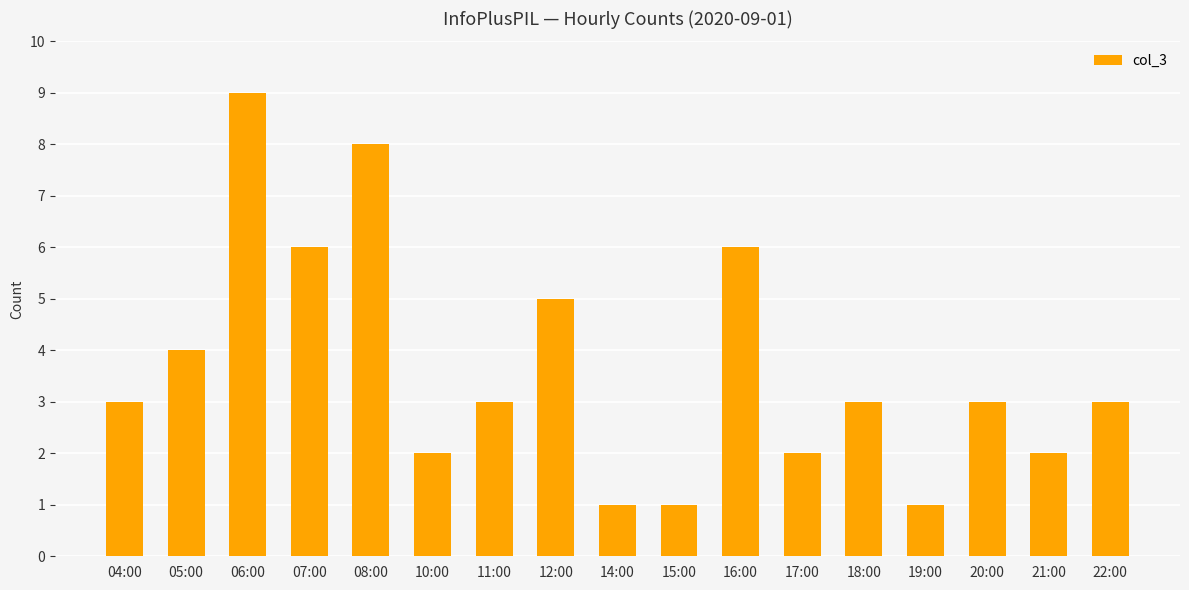

How many series are shown in this chart?

1